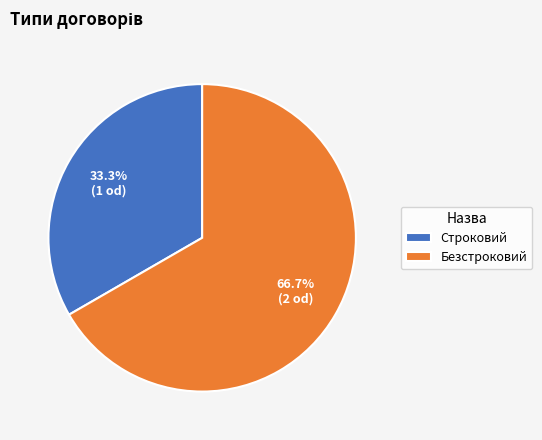

Count the number of slices in the pie.

2